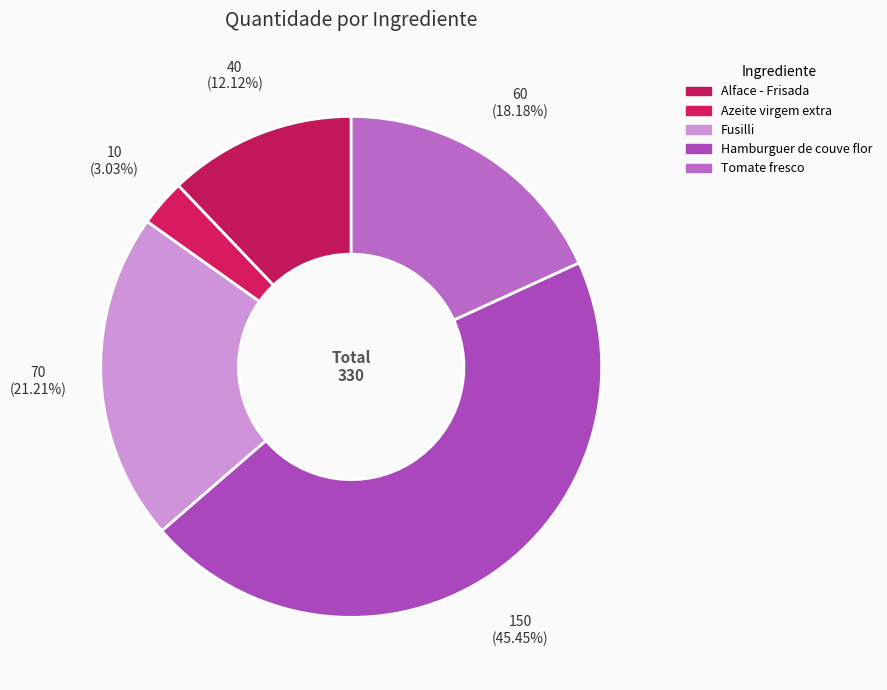

Which category has the smallest portion of the pie?

Azeite virgem extra